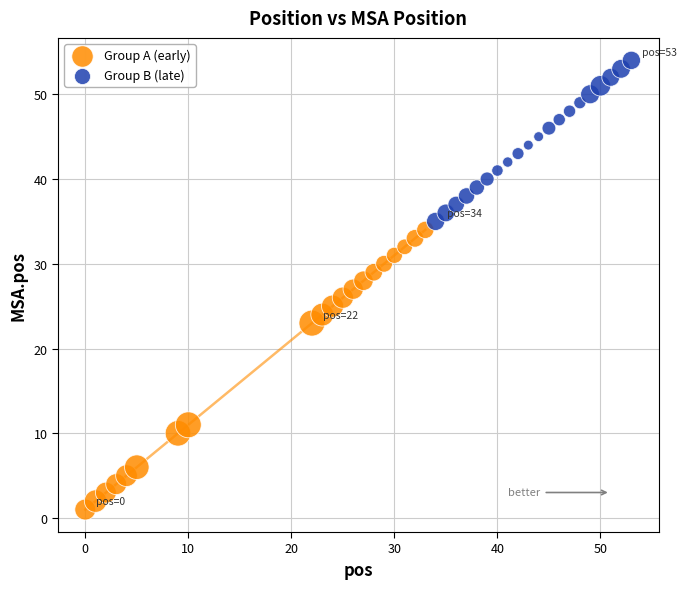

Which series has the largest Y range (max minus min)?

Group A (early)